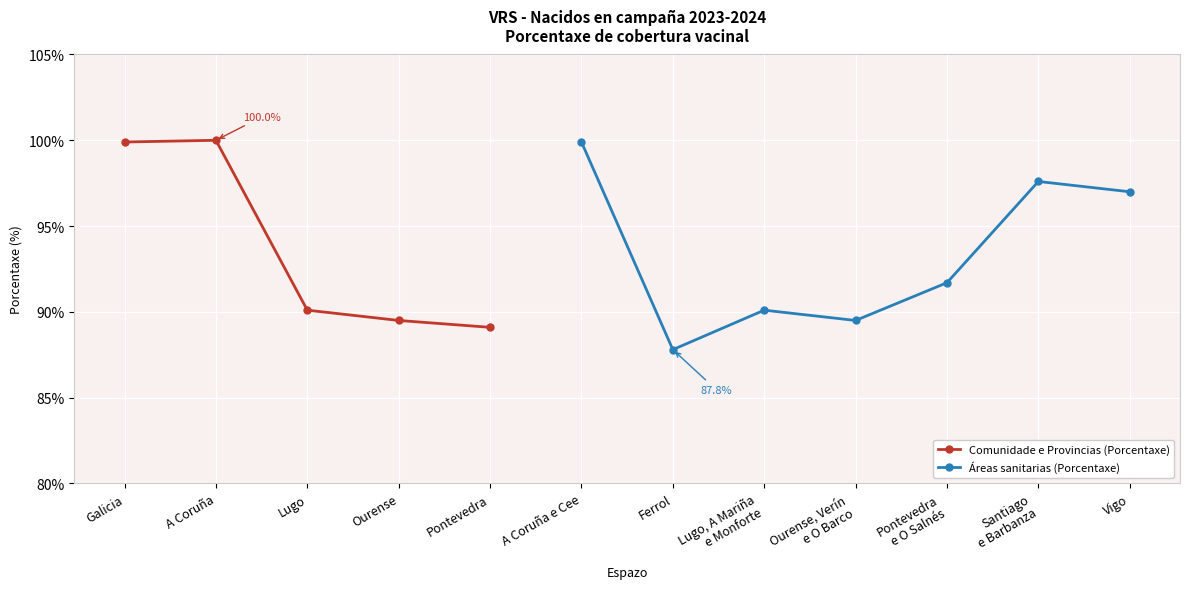

Which label corresponds to the smallest value in the chart?

Ferrol